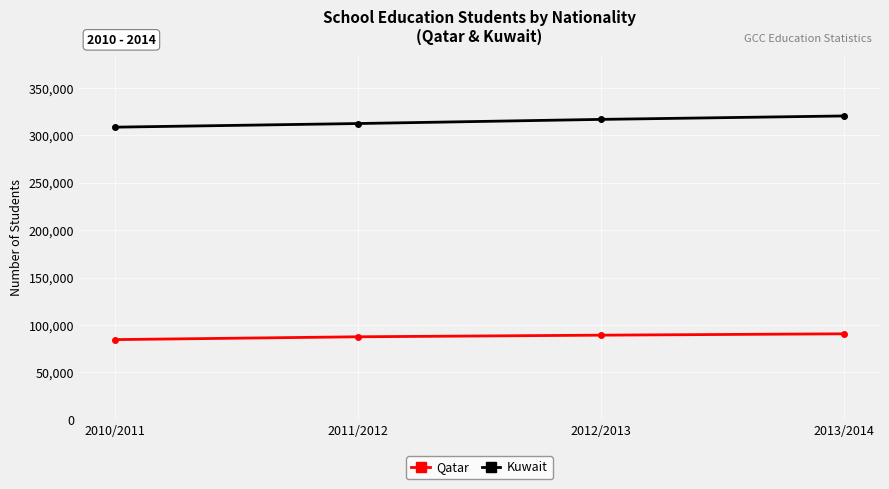

What are all the series names shown in the legend?

Qatar, Kuwait